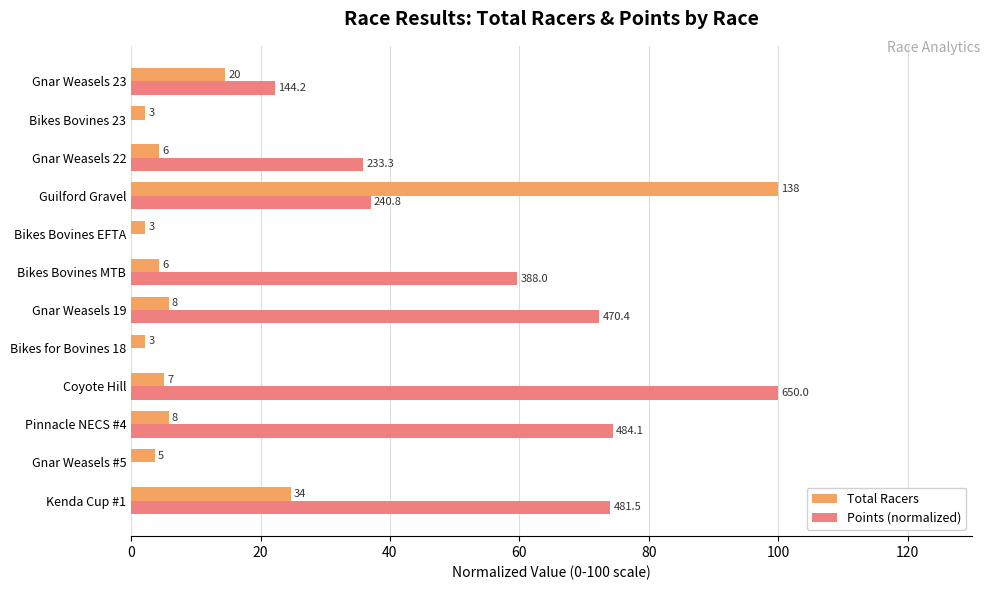

What are all the series names shown in the legend?

Total Racers, Points (normalized)